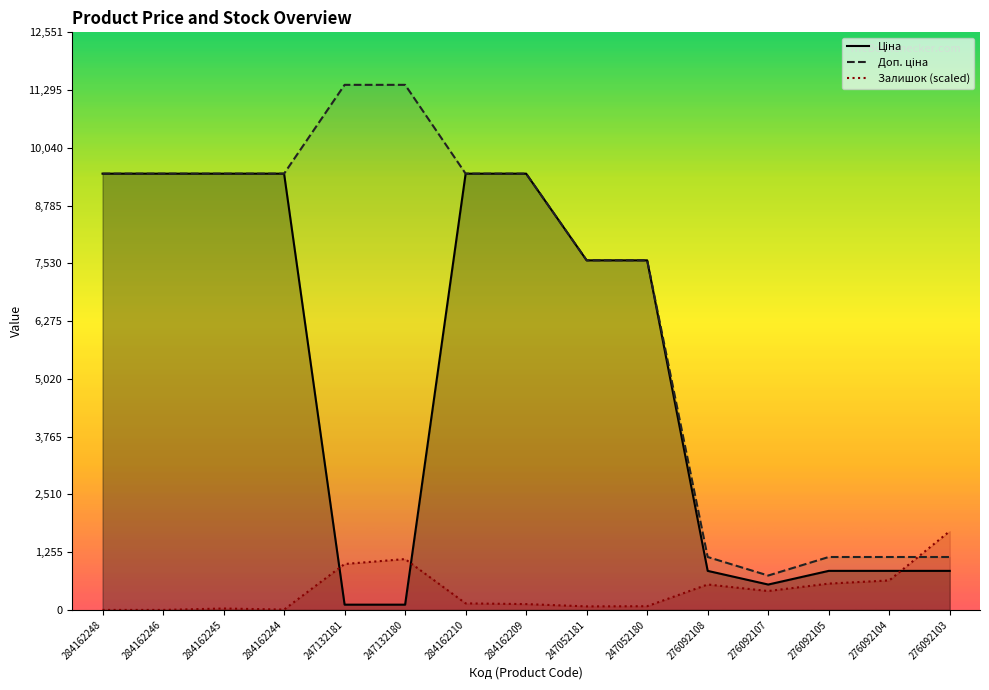

What is the average value of the Залишок series?

430.3